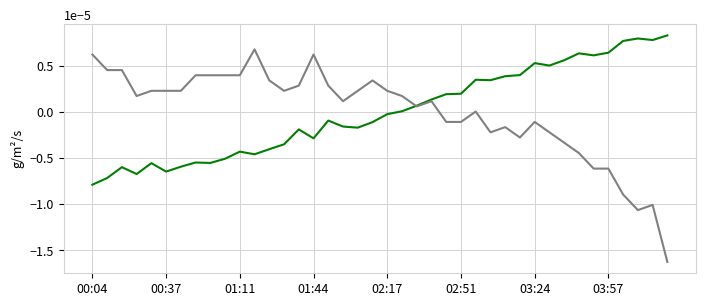

Does the chart have visible grid lines?

Yes